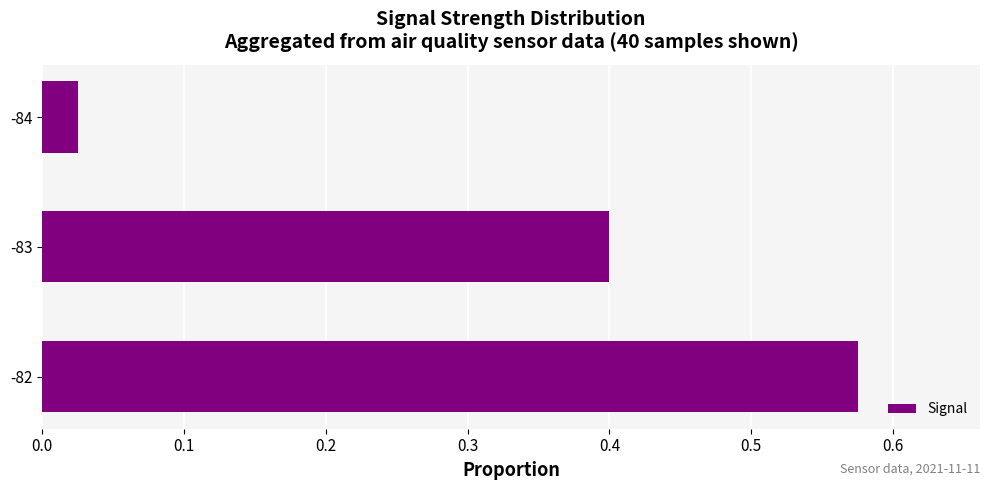

Between -83 and -82, which is larger?

-82